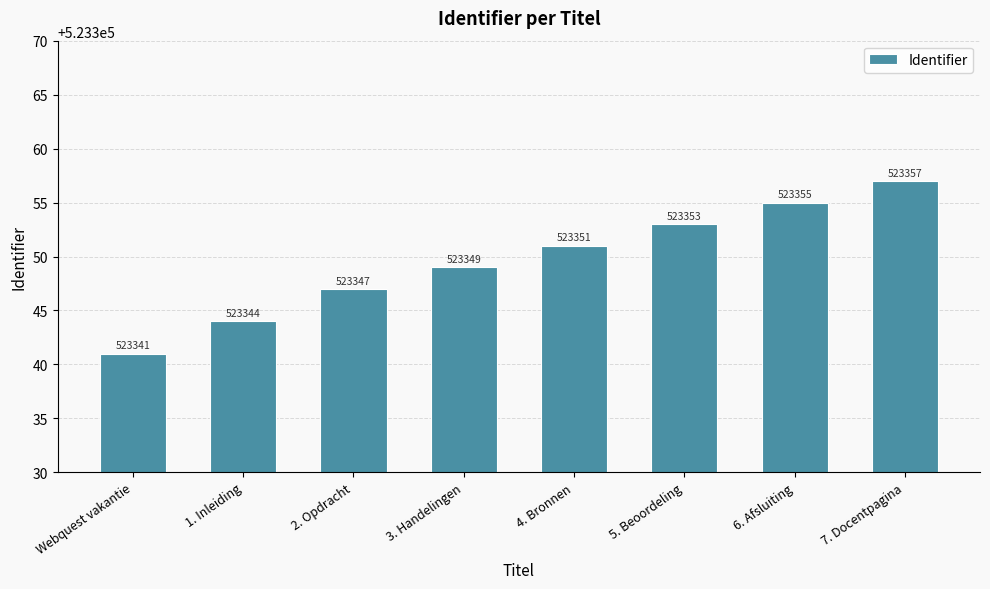

Is it true that the value at 1. Inleiding is 523344?

True